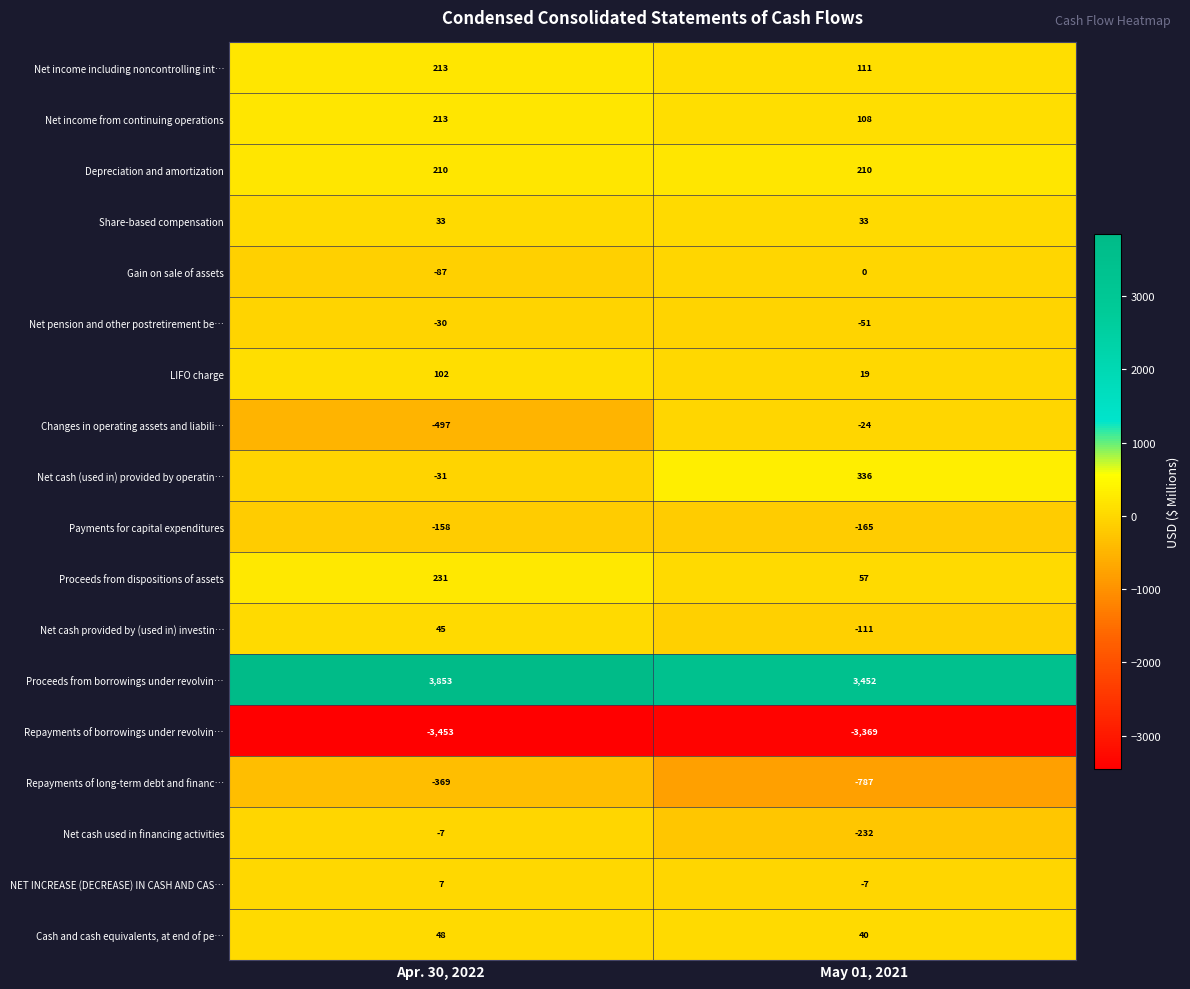

The value of Cash and cash equivalents, at end of pe… at May 01, 2021 is 25. True or false?

False